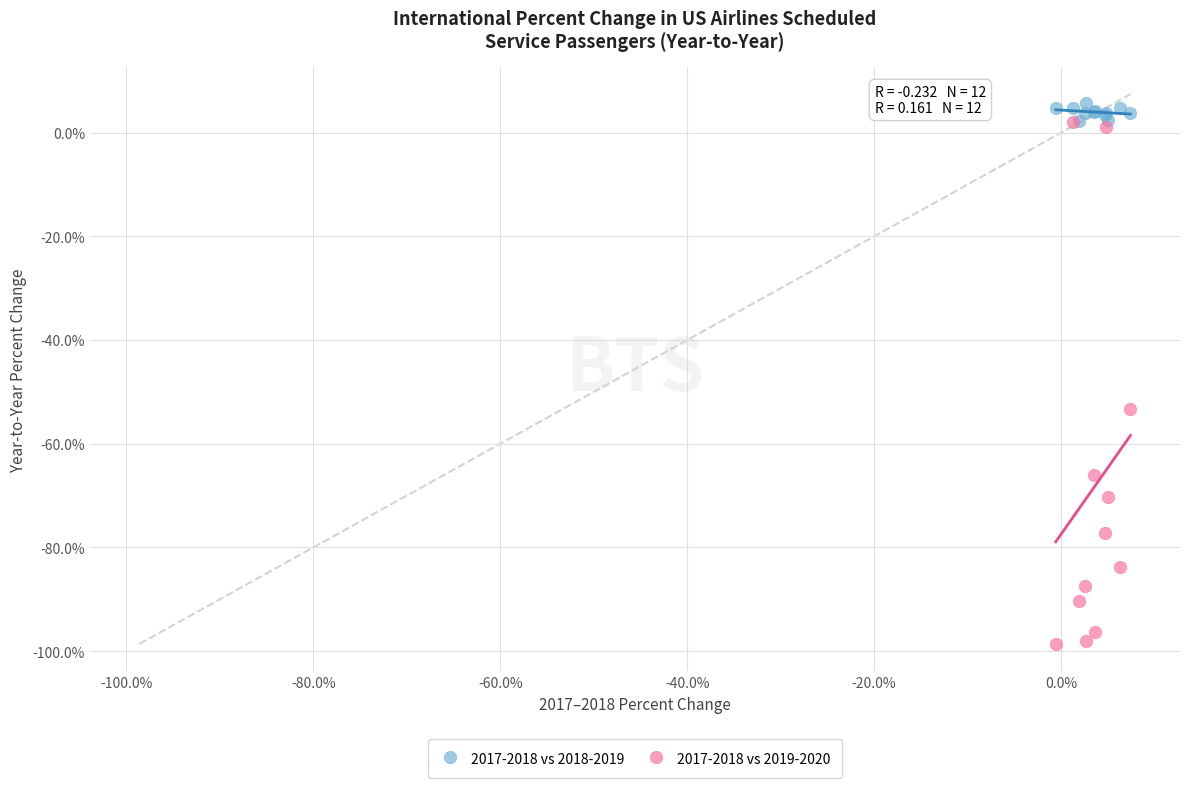

Which series has the largest Y range (max minus min)?

2017-2018 vs 2019-2020